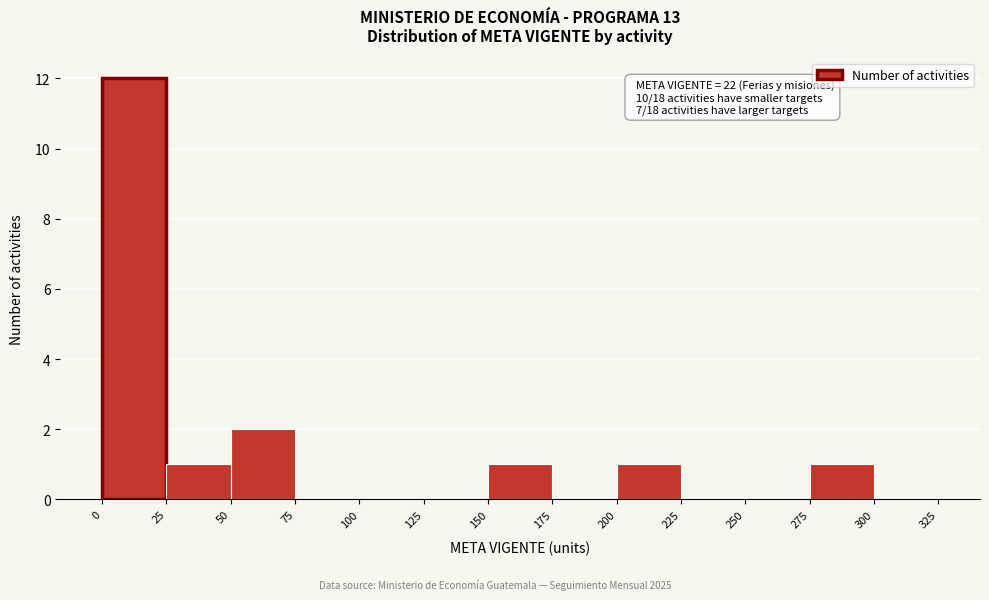

Over which range of the x-axis is the bar tallest?

0 to 25